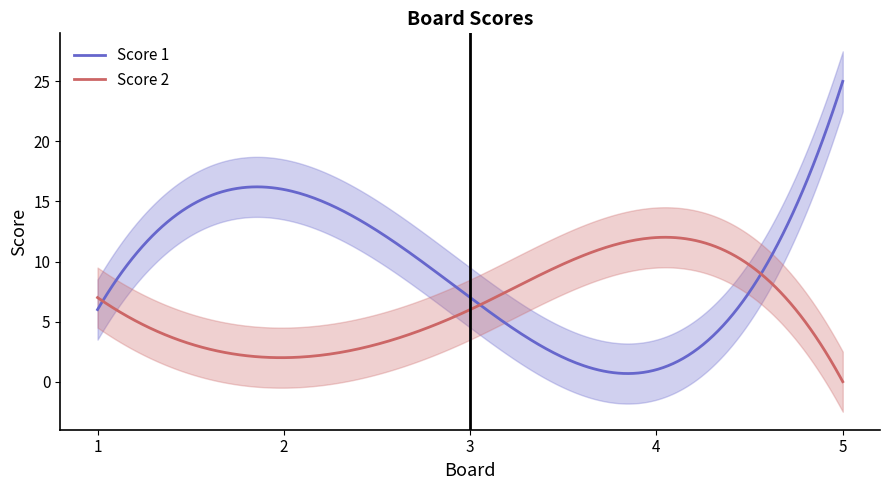

Which series changed the most between 1 and 4?

Score 1